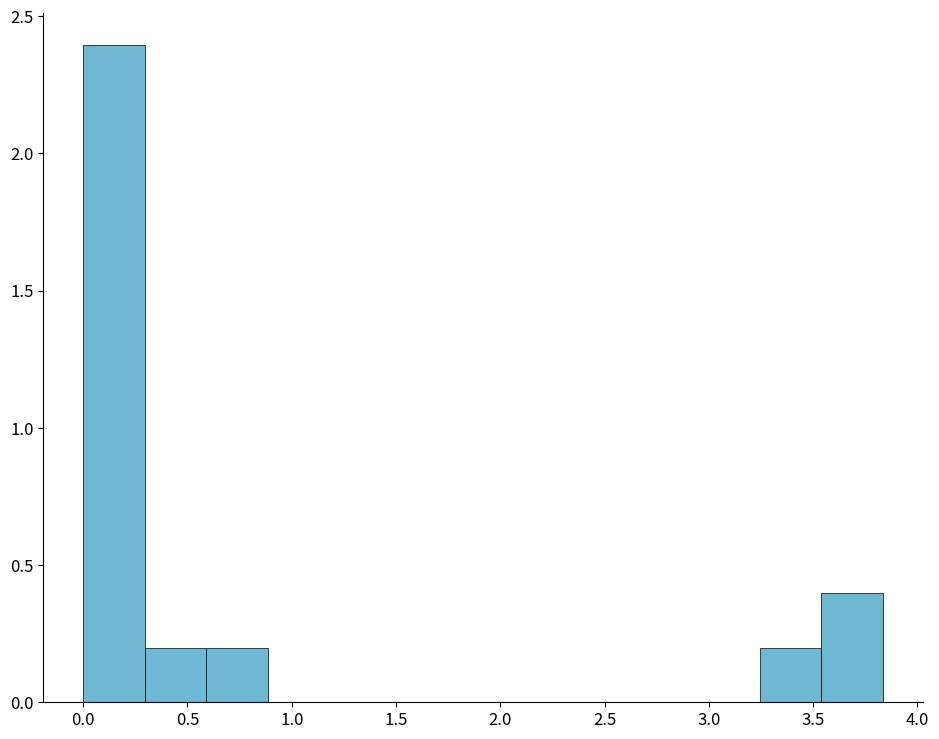

Which range on the x-axis has the tallest bar?

0.00 to 0.30